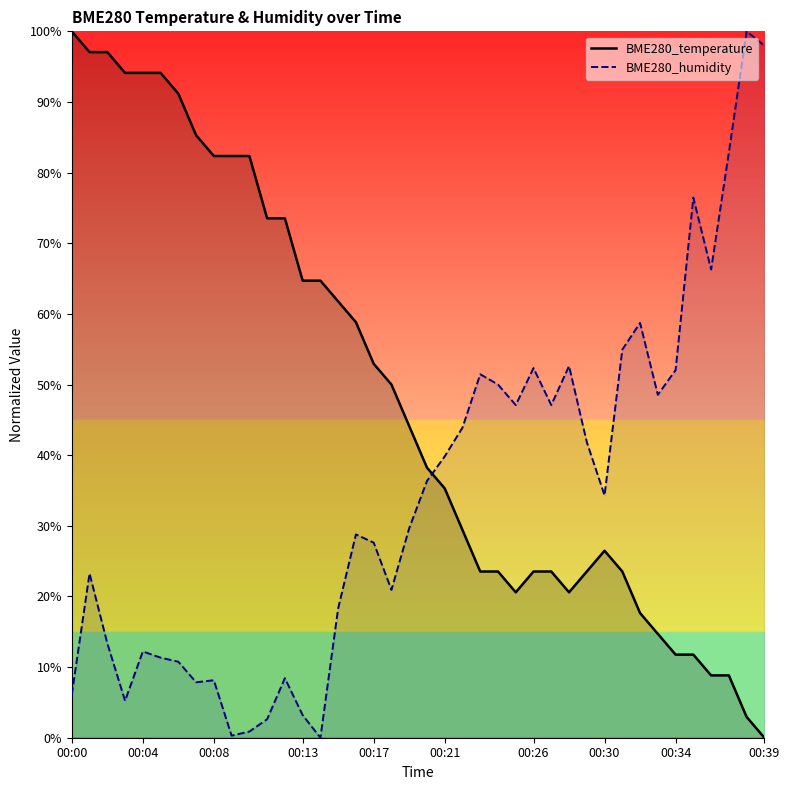

Between 00:24 and 00:29, which series saw the biggest shift?

BME280_humidity